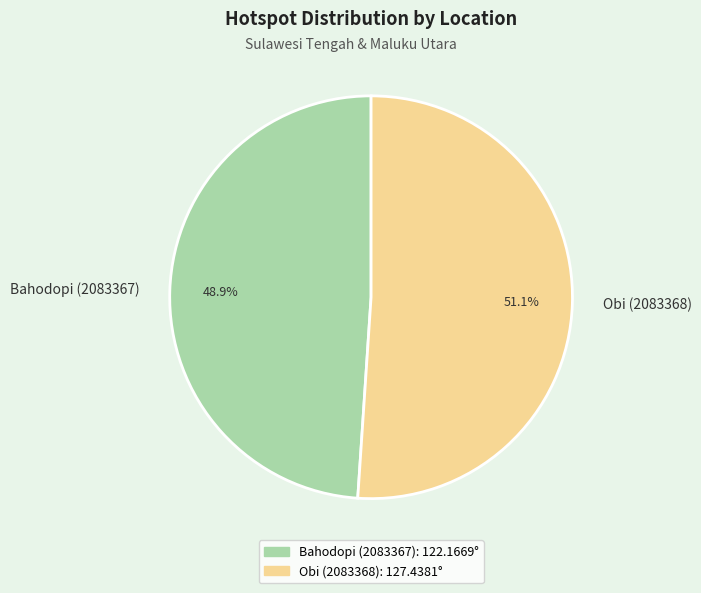

Which has a higher value, Obi (2083368) or Bahodopi (2083367)?

Obi (2083368)